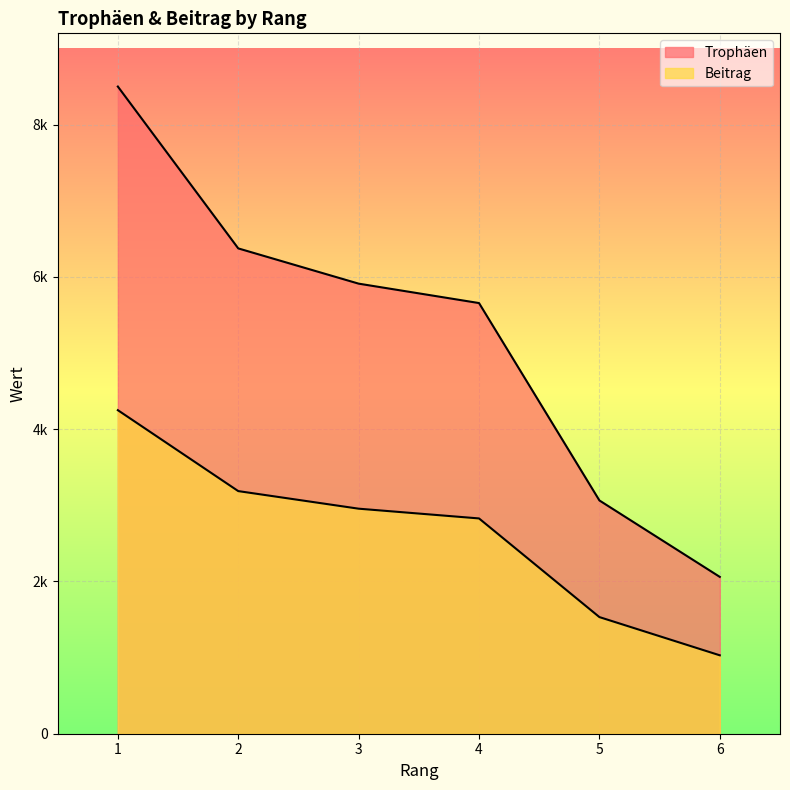

List the series in order of their peak value, highest first.

Trophäen, Beitrag